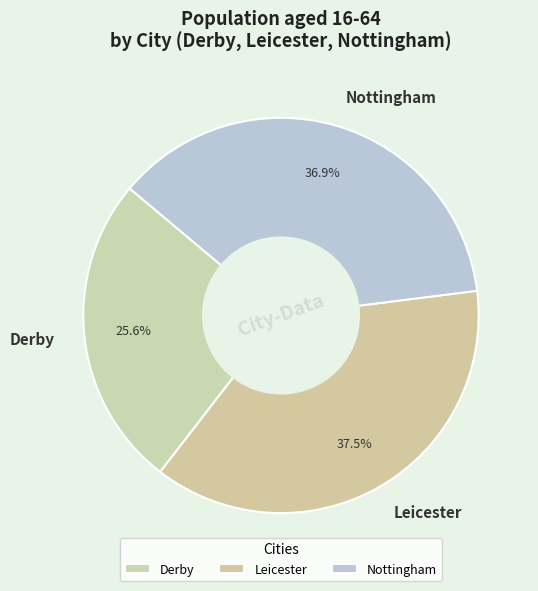

Rank the categories by value from highest to lowest.

Leicester, Nottingham, Derby